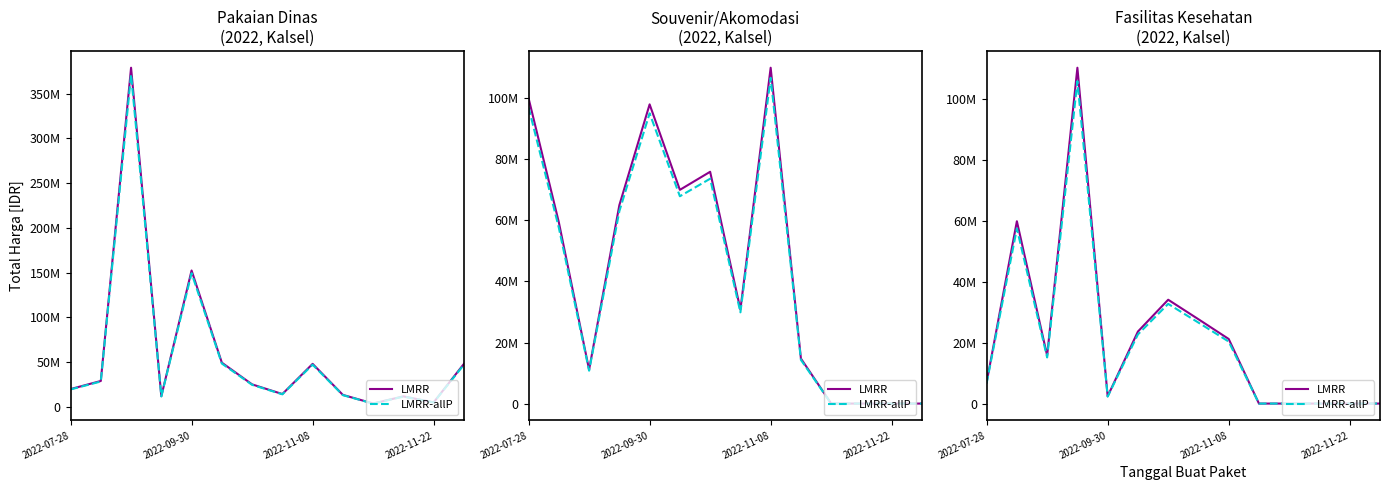

What is the difference between the highest and lowest values at 2022-11-08?

631488.0